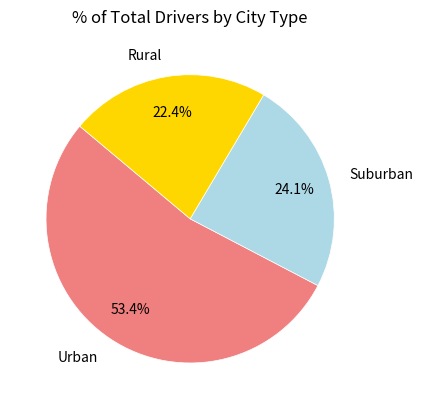

Which has a higher value, Suburban or Urban?

Urban